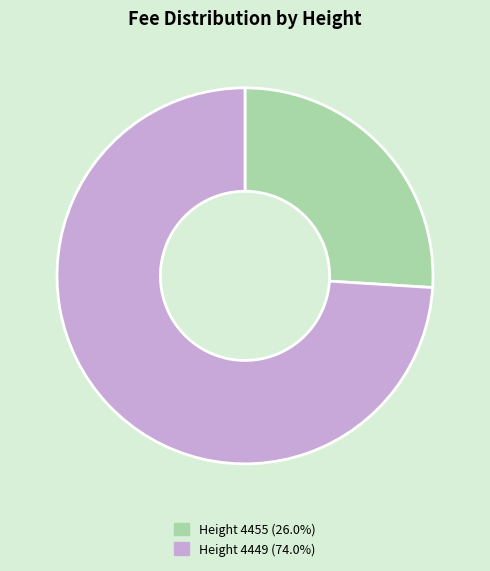

How many segments does this pie chart have?

2